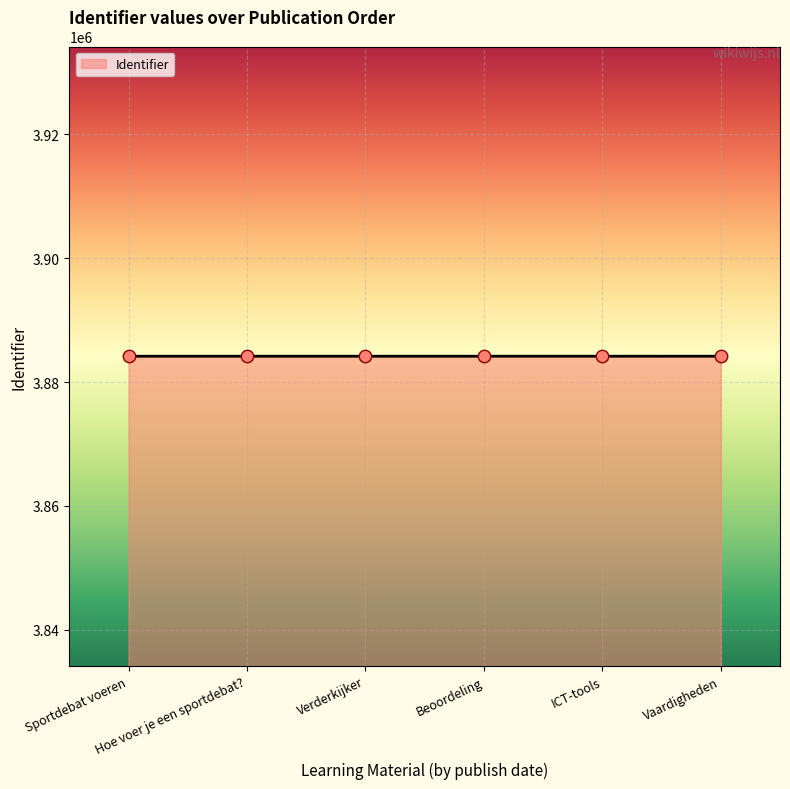

What is the sum of all values?

23305011